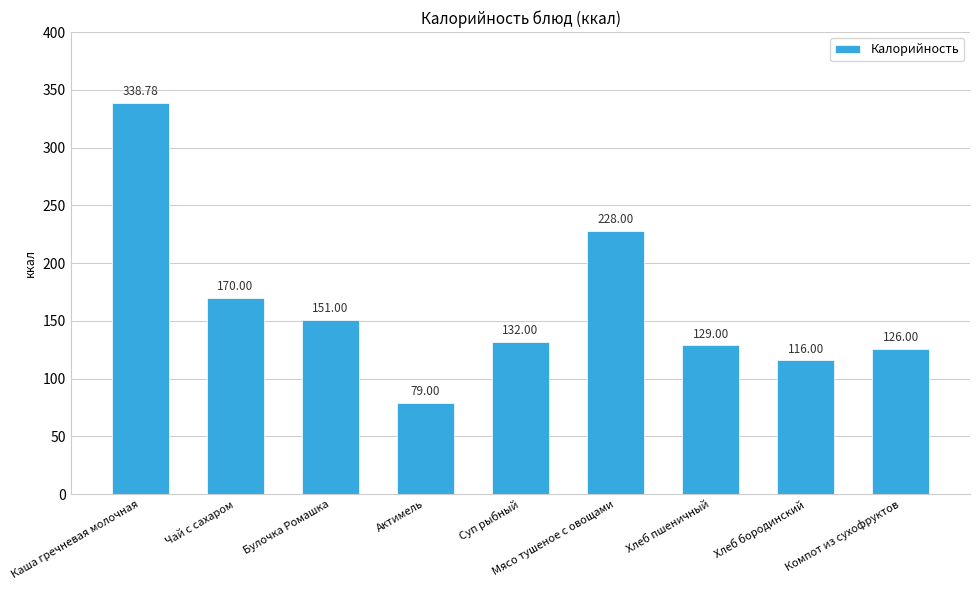

What is the difference between the maximum and second lowest values?

222.8